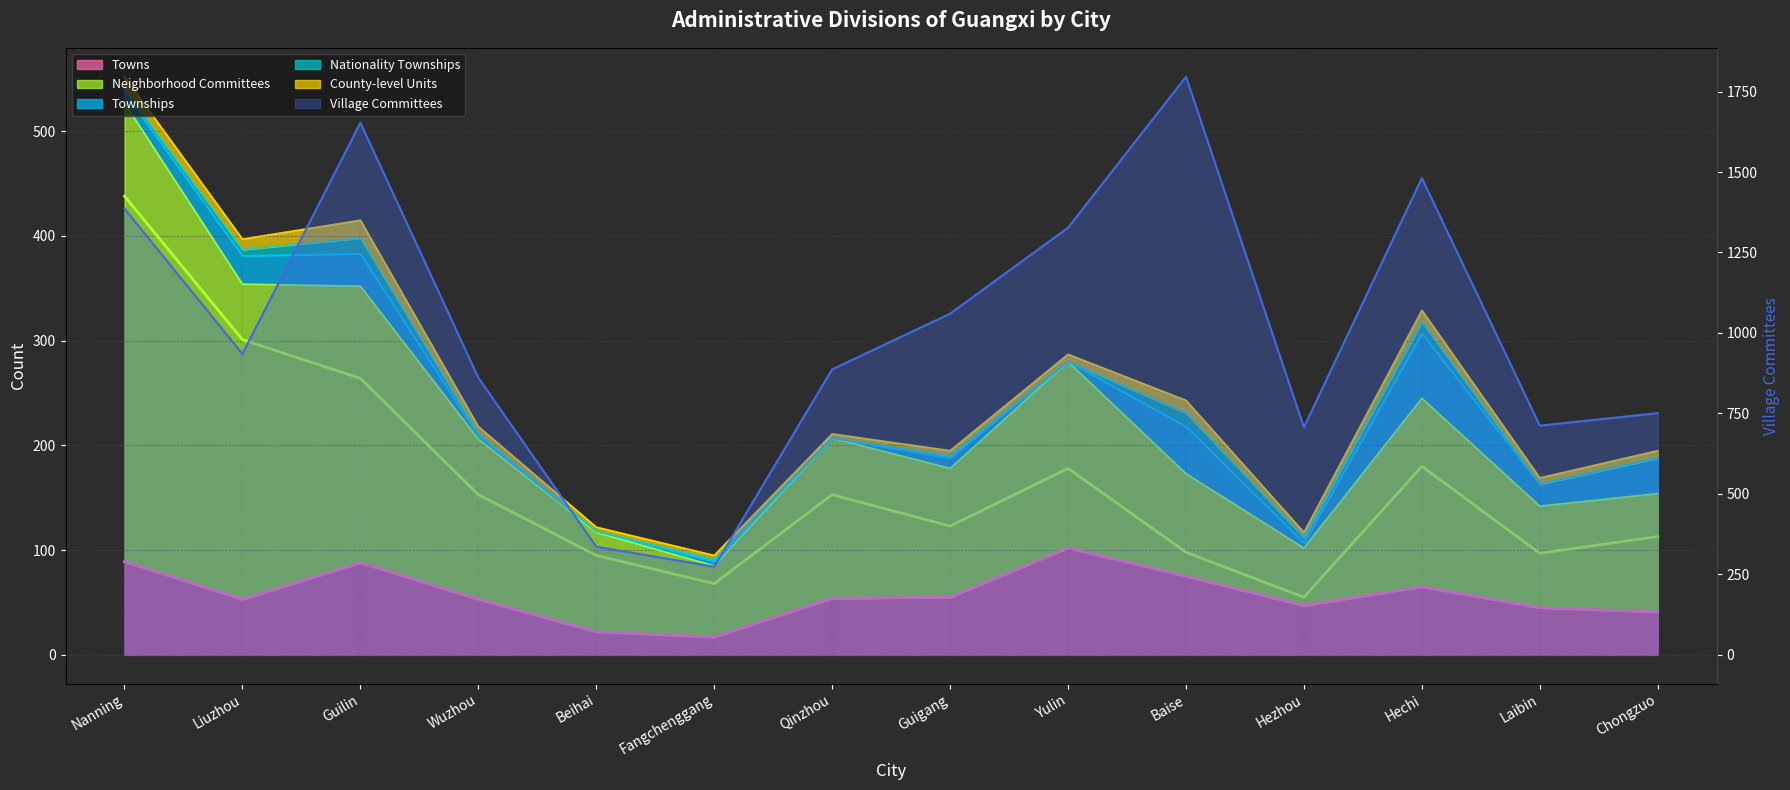

How many values in the Neighborhood Committees series exceed 153?

5